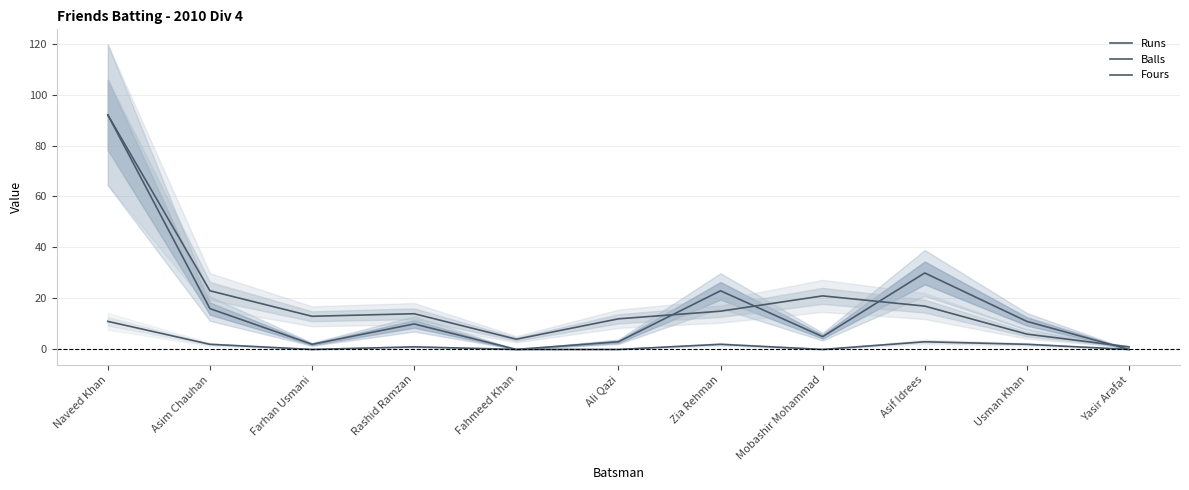

True or false: Fours and Runs cross at least once.

False